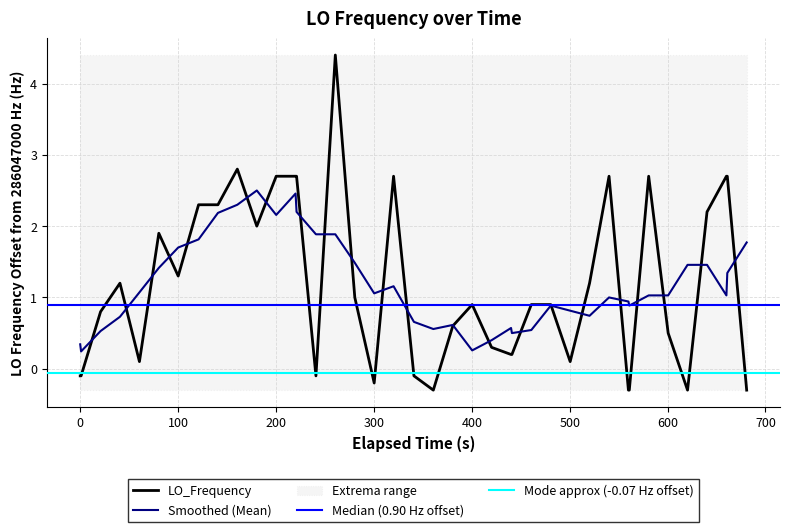

What is the greatest value displayed?

4.4